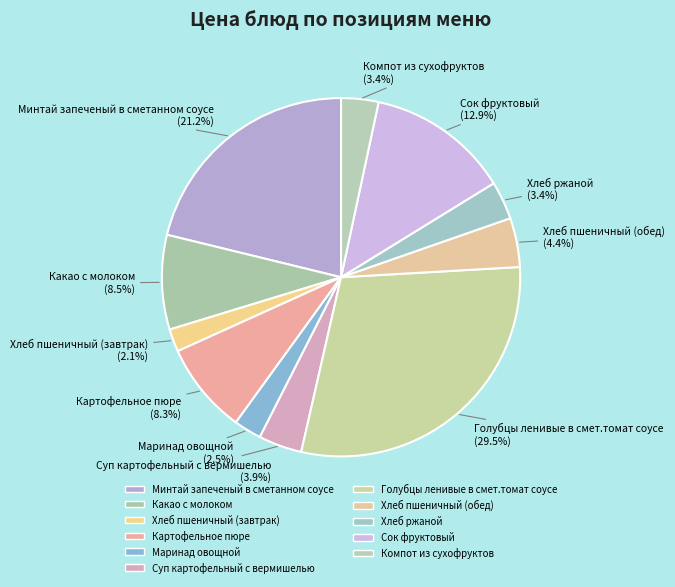

Count the number of slices in the pie.

11